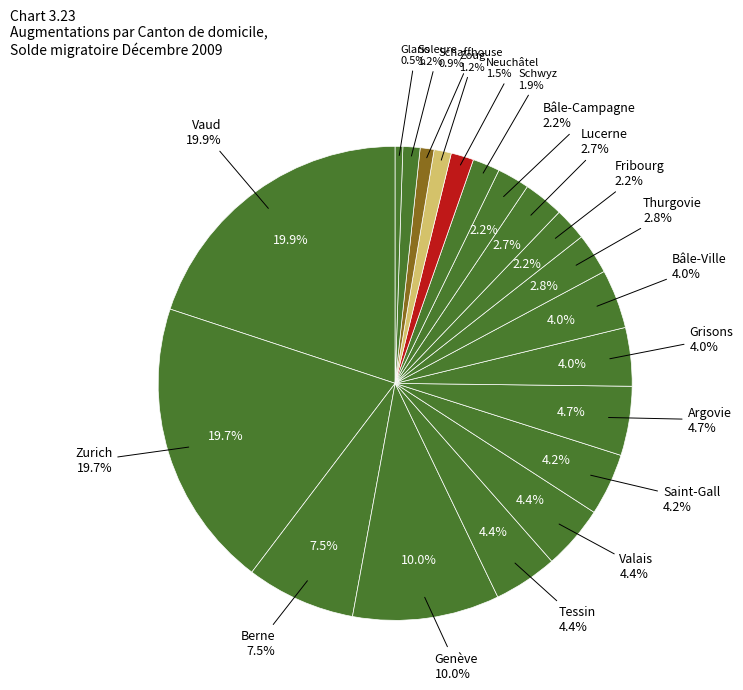

True or false: Saint-Gall accounts for 4% of the total.

True